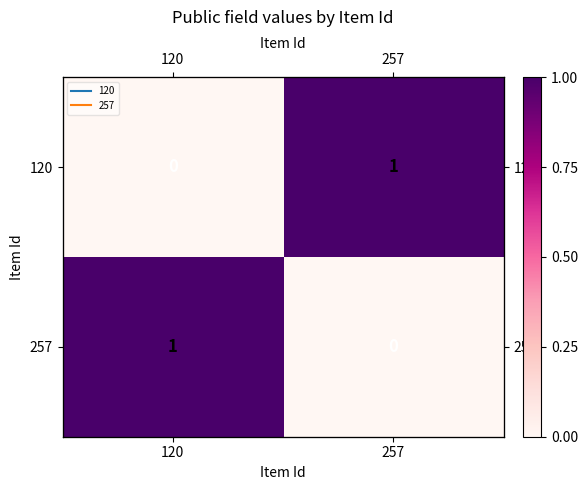

How many series are shown in this chart?

2